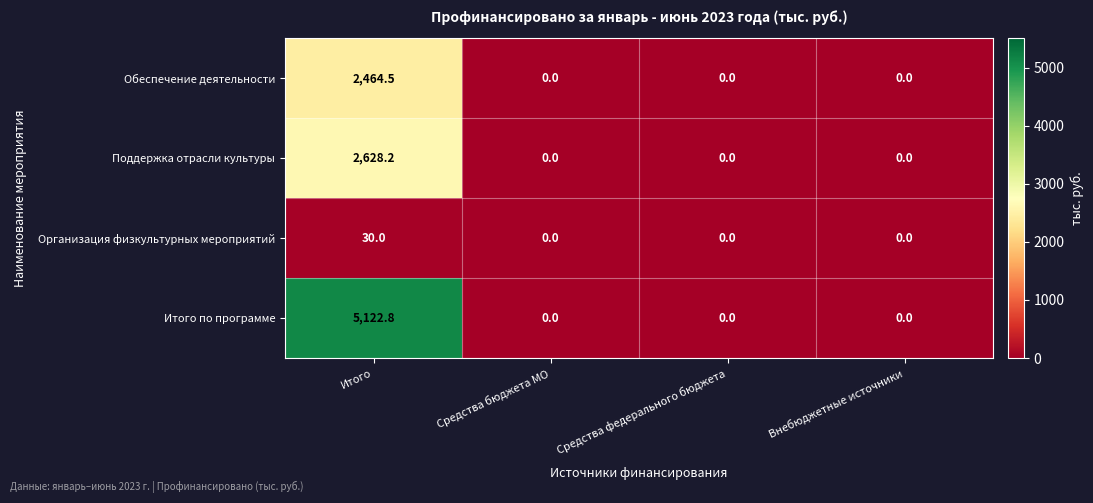

How many data points does each series have?

4